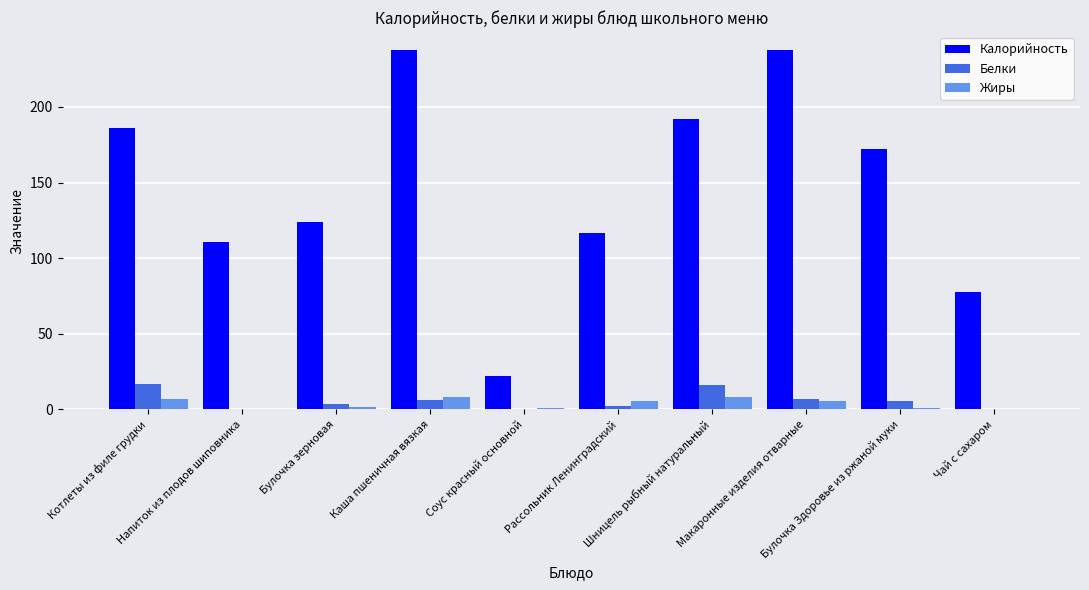

Are the bars grouped side by side (vs. stacked)?

Yes